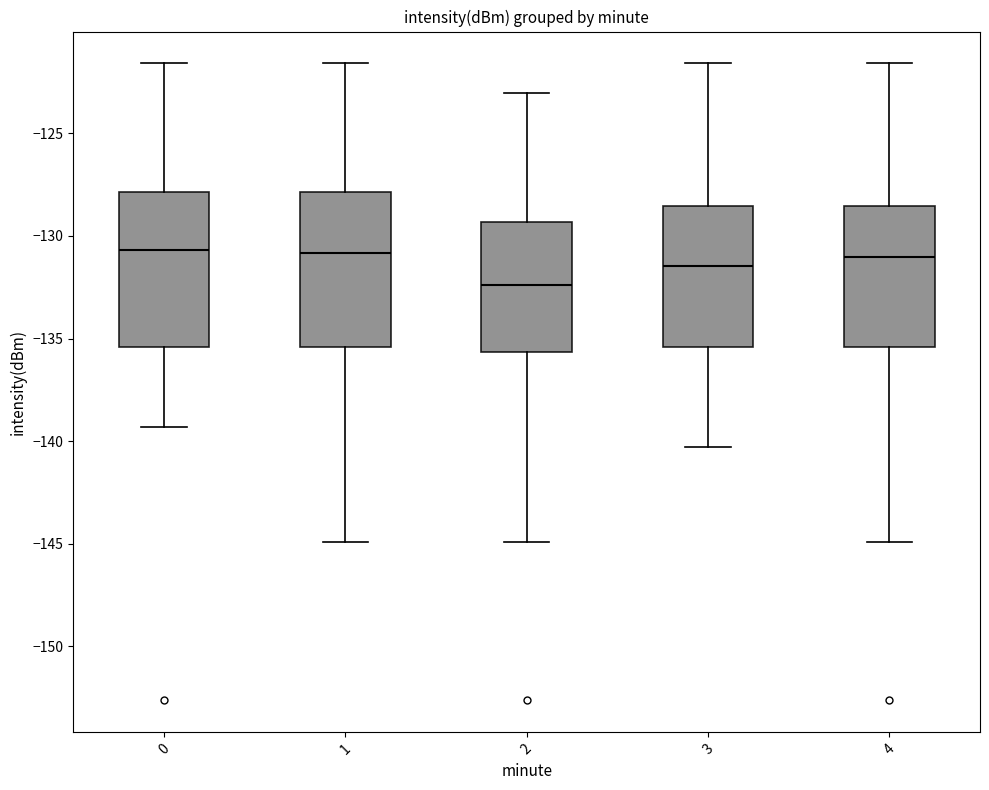

Where is the upper edge of the box at x = 2 on the y-axis? The values are not printed on the chart, so give them approximately, as read against the axis.

-129.5